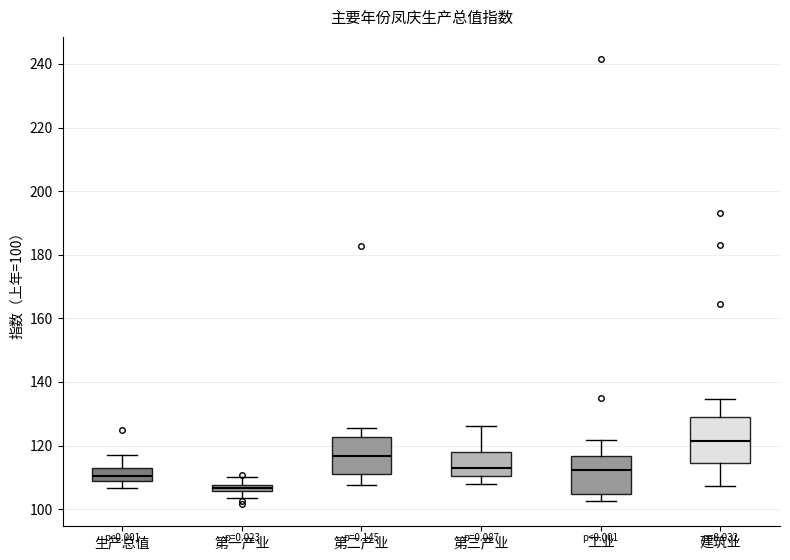

Which box's median line is the highest?

建筑业